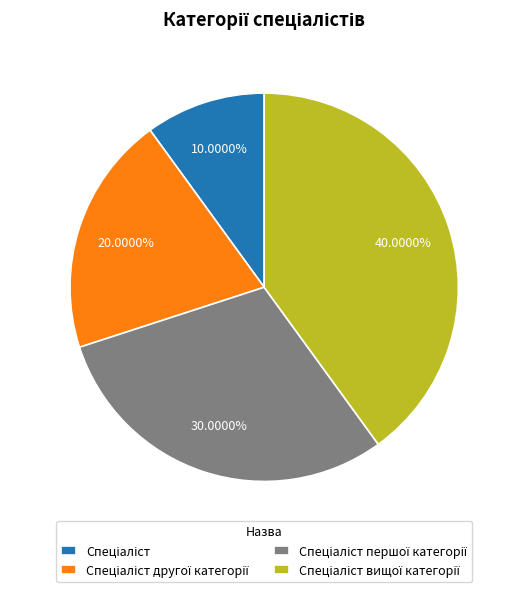

Is there a majority slice in this chart?

No